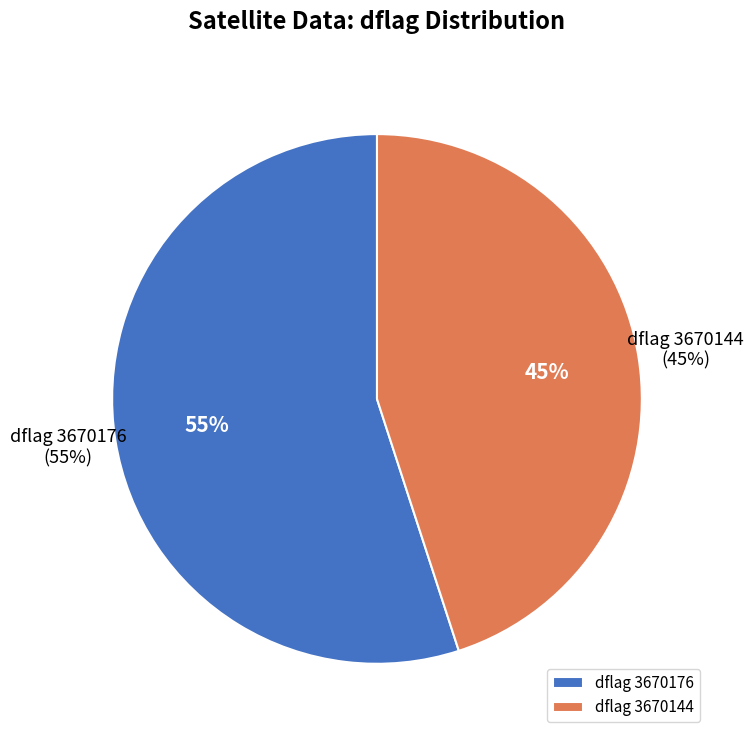

Which slice is the largest?

3670176